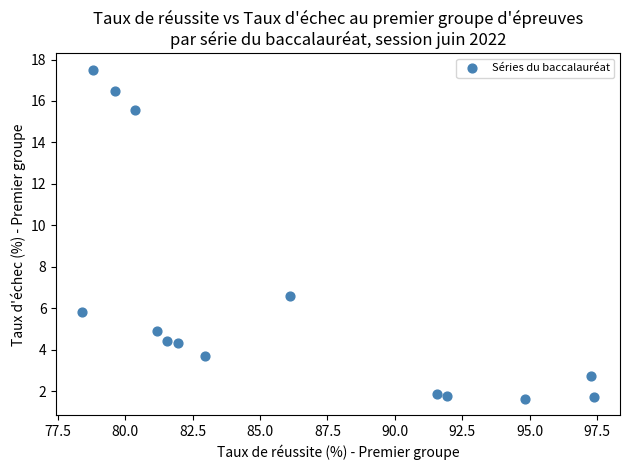

What is the range of Y values (max minus min)?

15.9